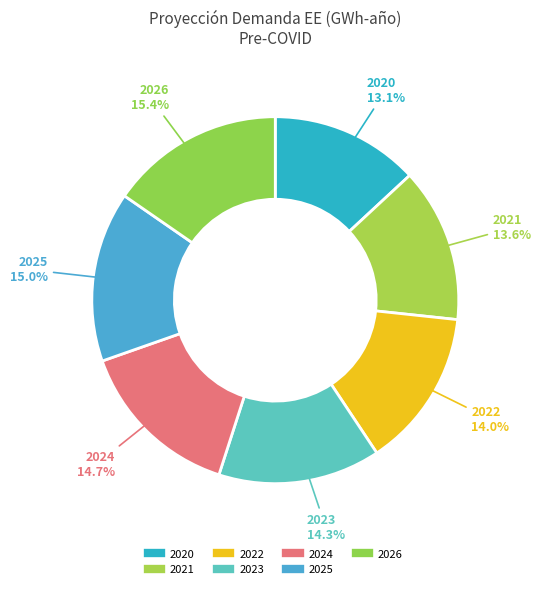

What is the ratio of the value at 2022 to the value at 2026?

0.9